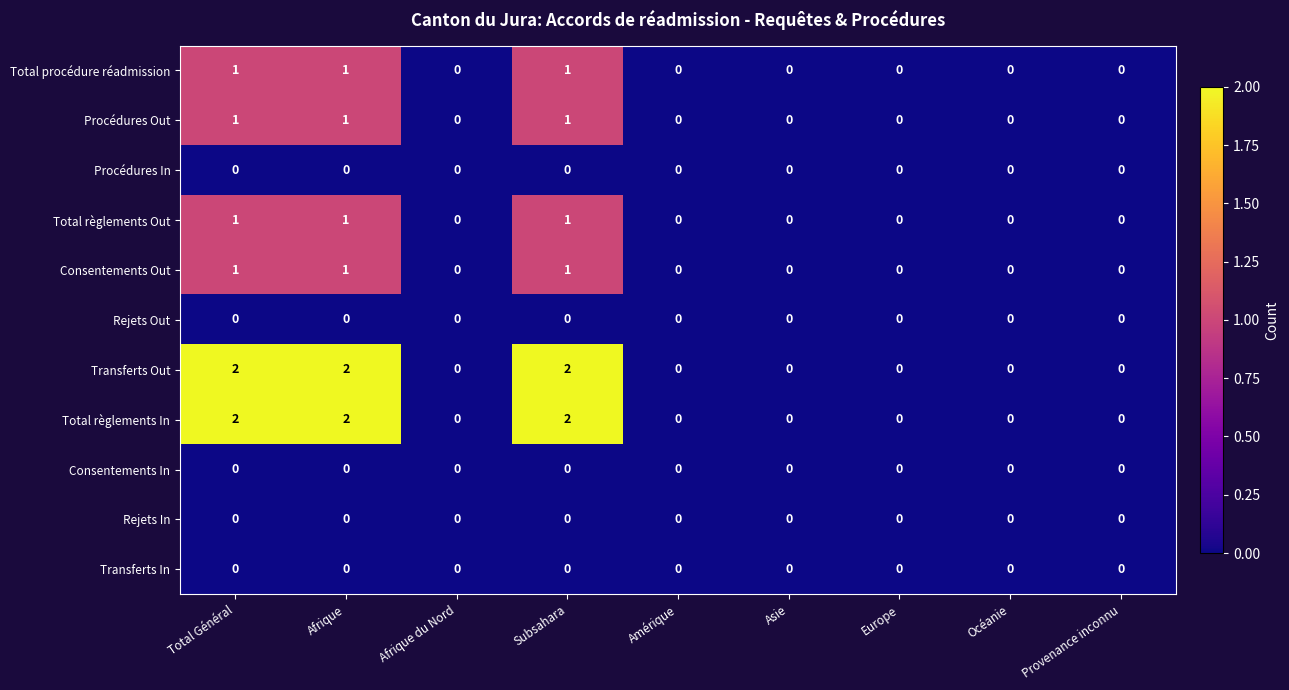

At how many categories does at least one series exceed 1?

3